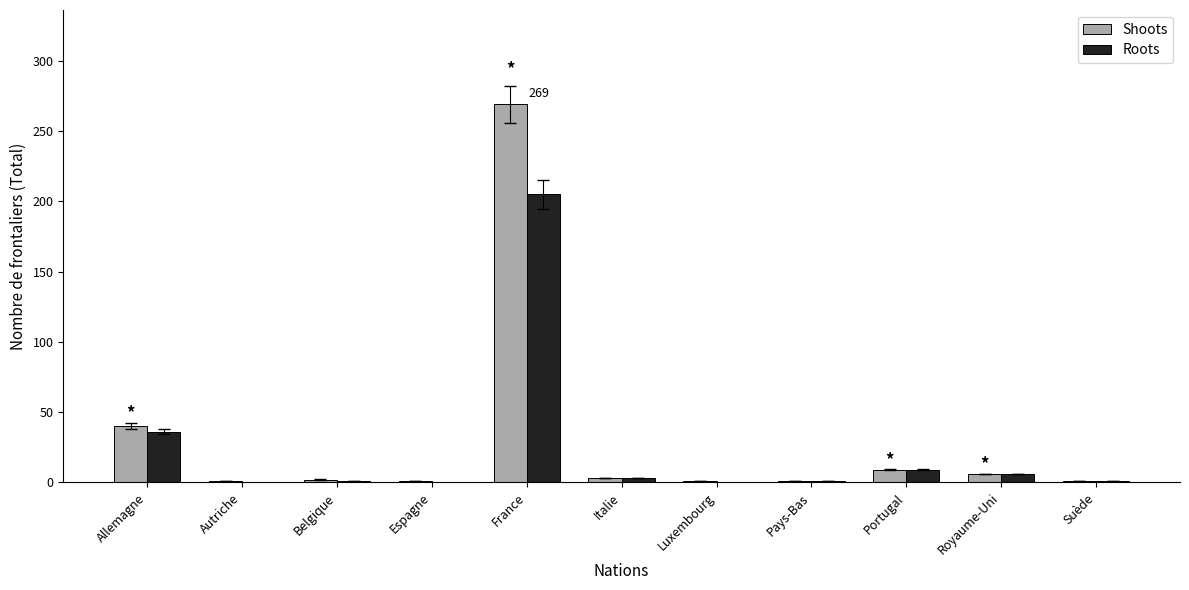

What is the maximum value shown in the chart?

269